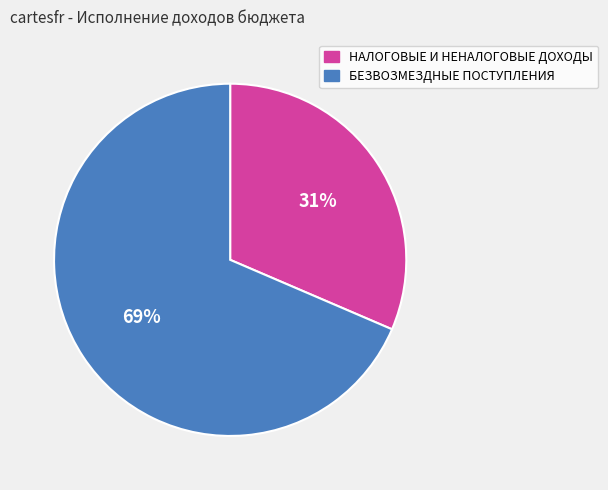

To the nearest percent, what is the average slice percentage?

50%